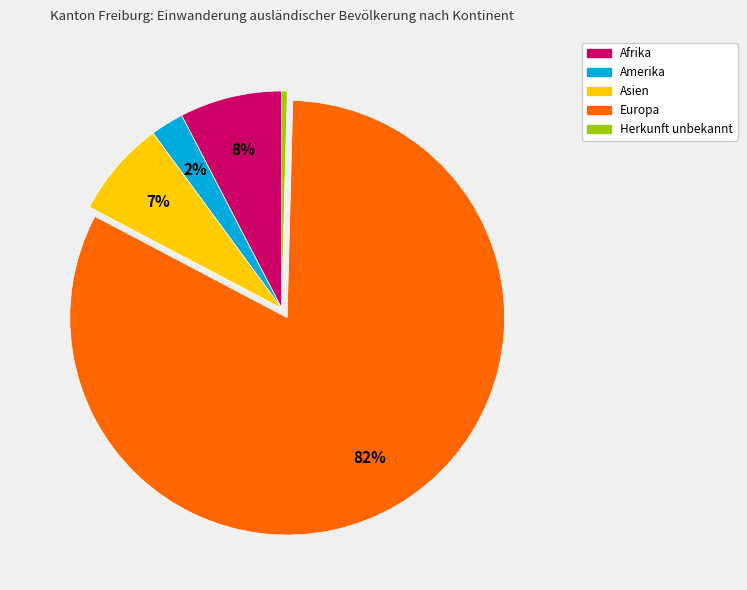

True or false: Afrika accounts for 8% of the total.

True